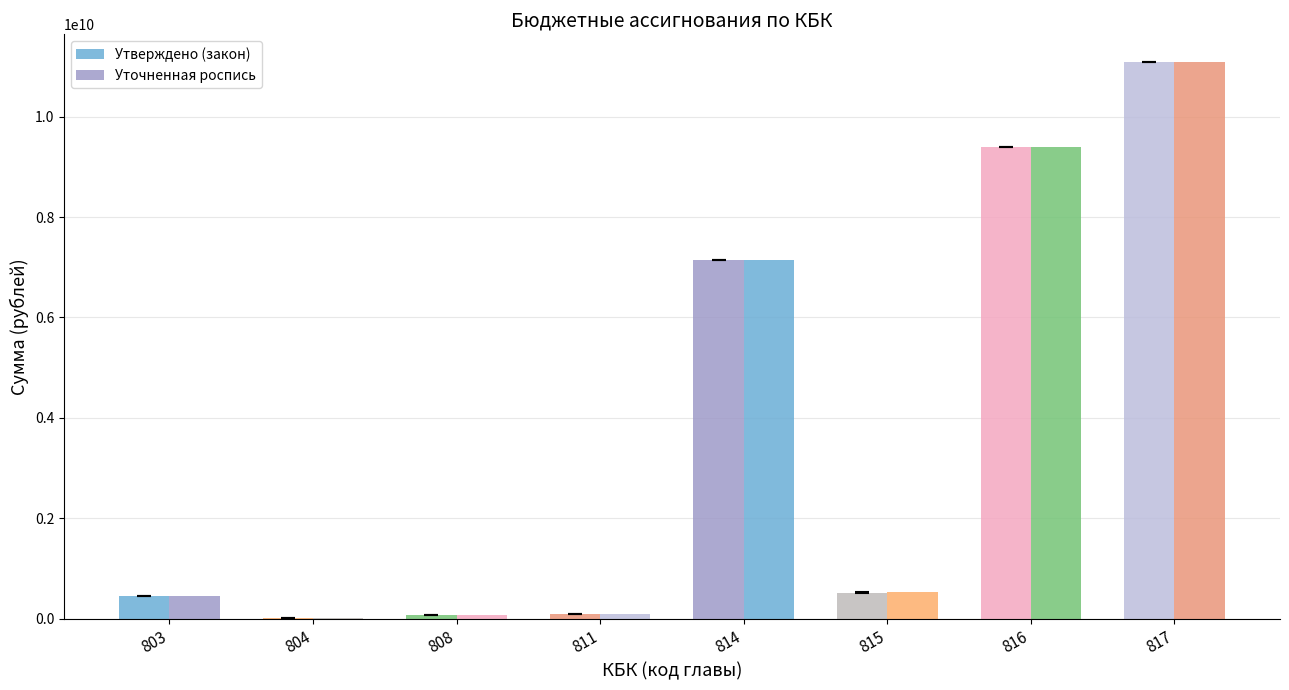

Which series changed the most between 804 and 811?

Утверждено (закон)